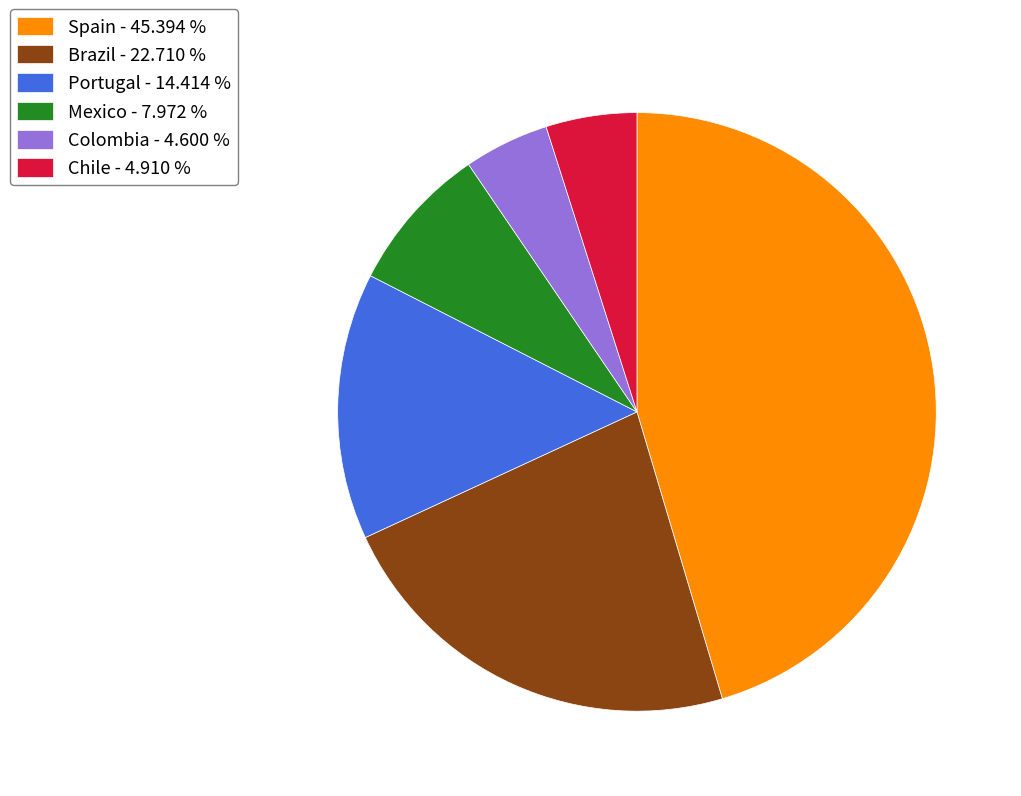

Which has a higher value, Spain or Colombia?

Spain